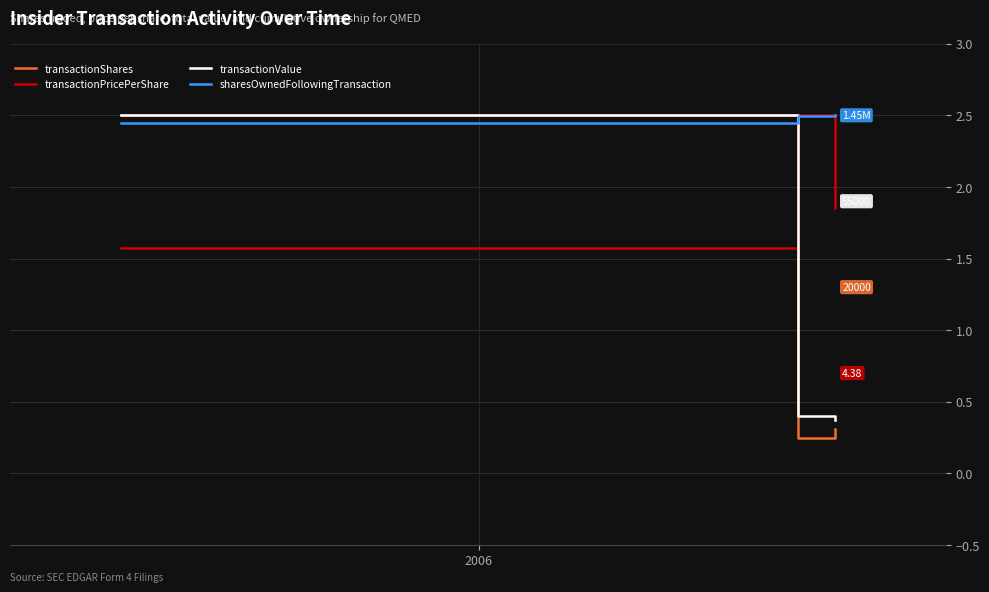

Which series has the widest spread of values?

transactionShares